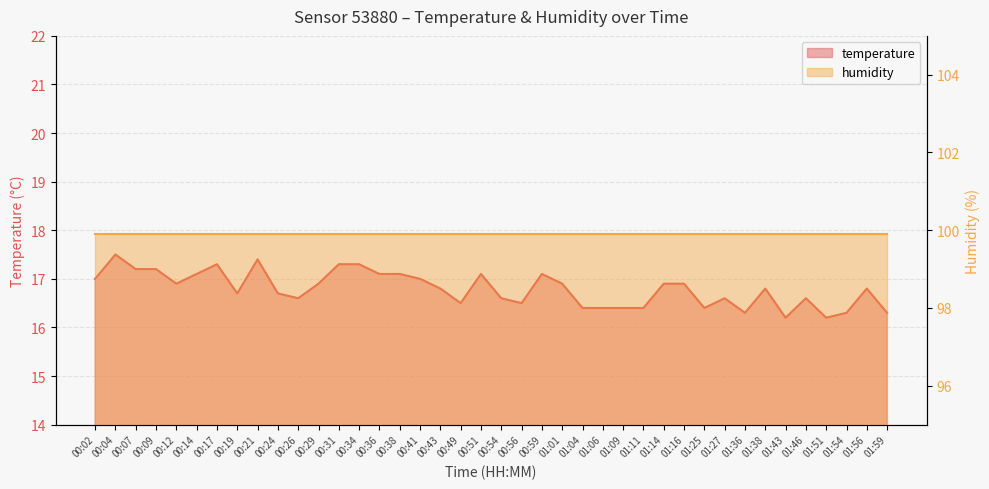

What is the difference between the values at 00:21 and 00:14?

0.3